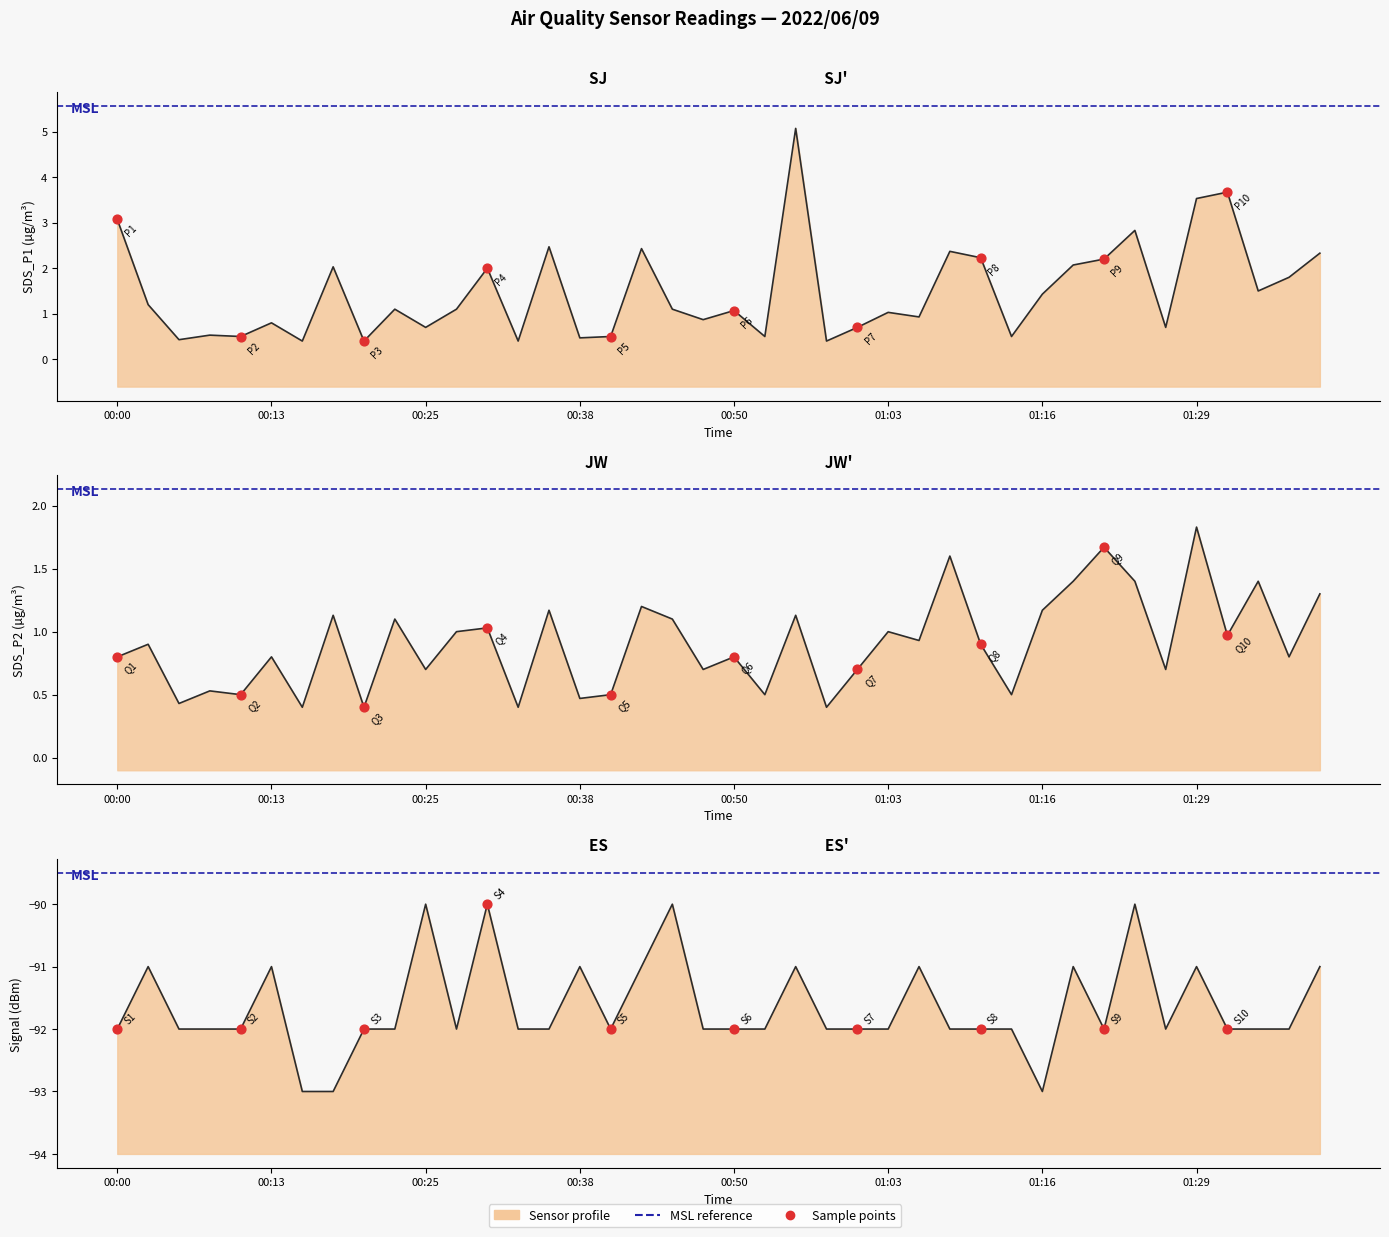

Which series contains the highest Y value?

SDS_P1